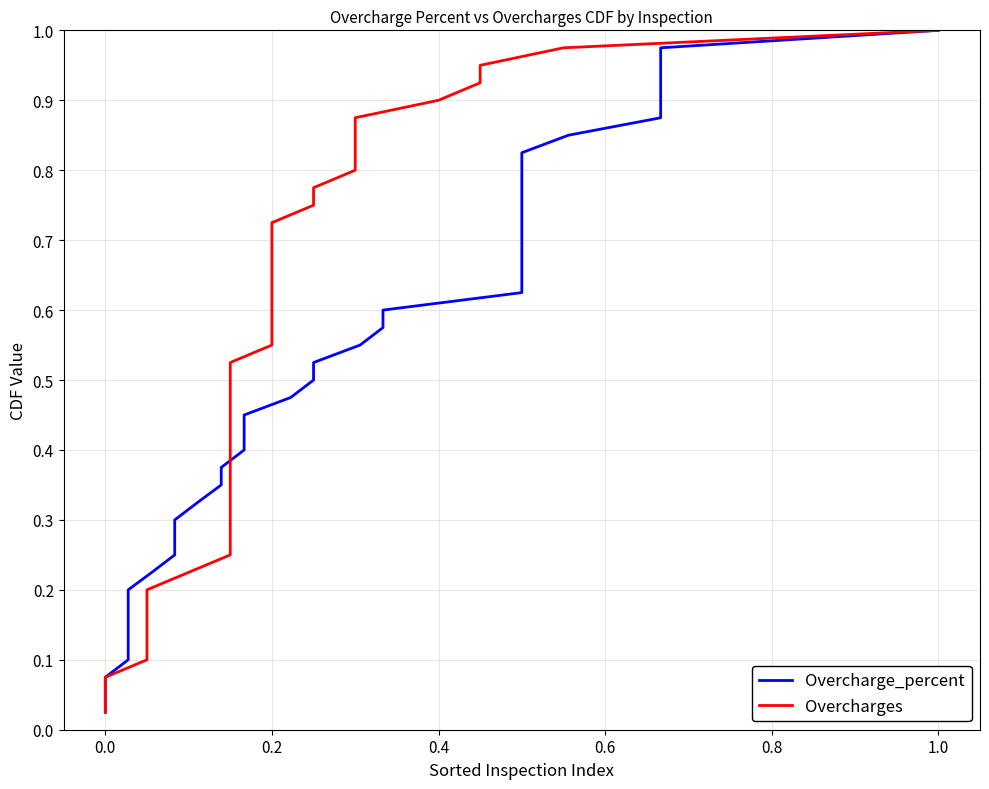

Does the chart have visible grid lines?

Yes